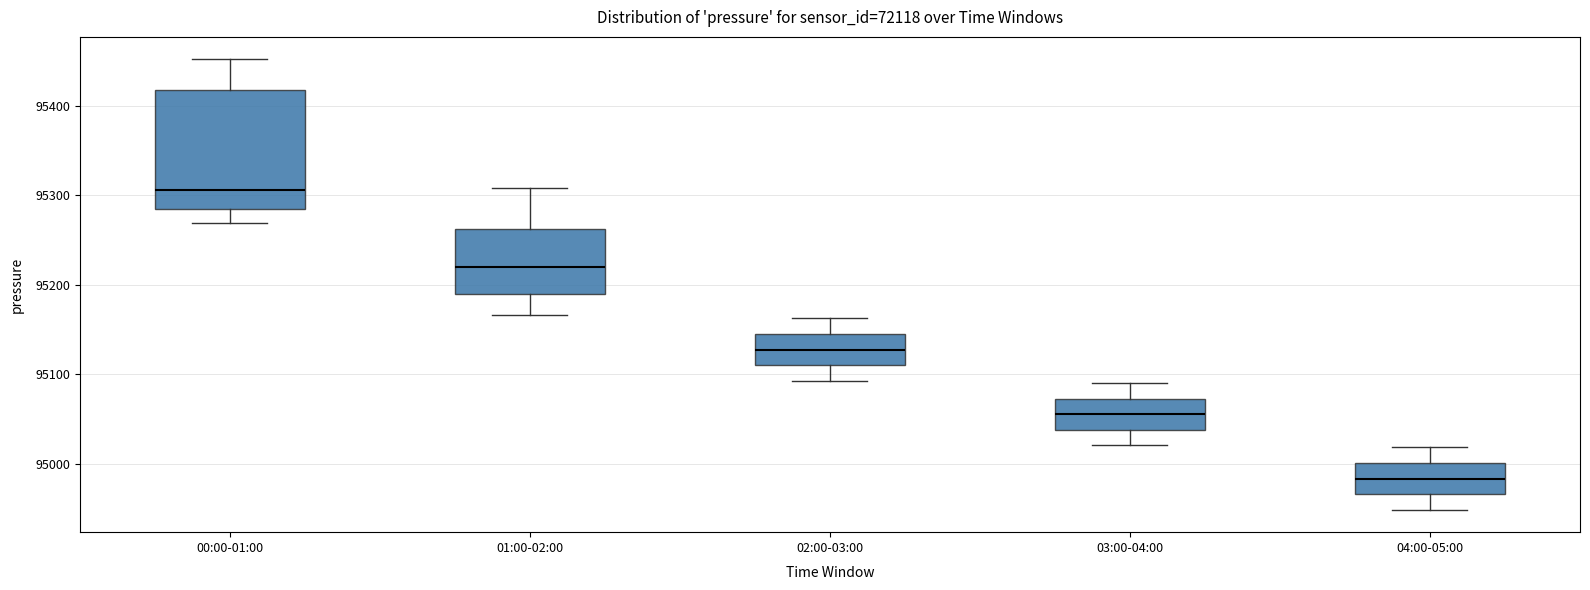

Reading left to right, read every box against the y-axis: the position of its median line, the range the box covers, and the ends of its whiskers. The values are not printed on the chart, so give them approximately, as read against the axis.

00:00-01:00: median 95310, box 95290 to 95420, whiskers 95270 to 95450
01:00-02:00: median 95220, box 95190 to 95260, whiskers 95170 to 95310
02:00-03:00: median 95130, box 95110 to 95150, whiskers 95090 to 95160
03:00-04:00: median 95060, box 95040 to 95070, whiskers 95020 to 95090
04:00-05:00: median 94980, box 94970 to 95000, whiskers 94950 to 95020